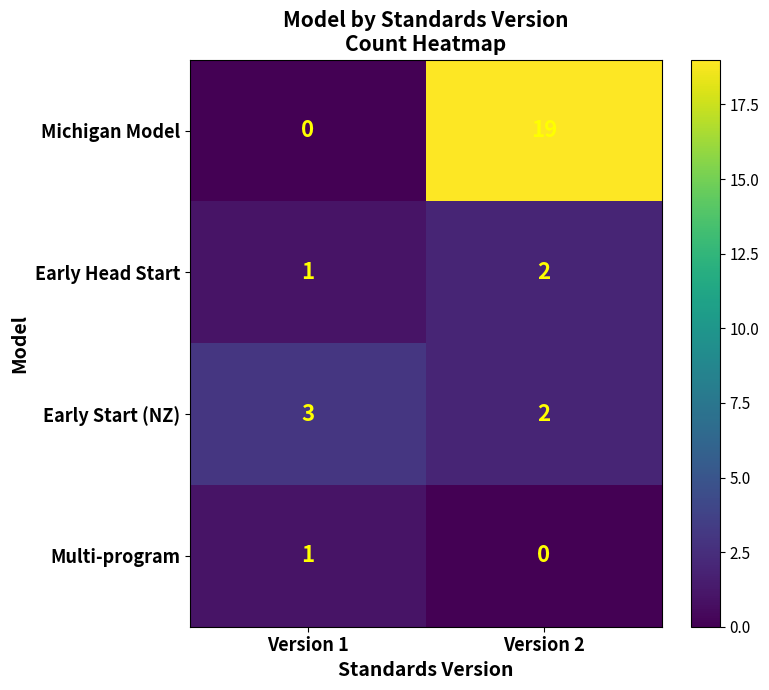

Which series has the largest range (max minus min)?

Michigan Model